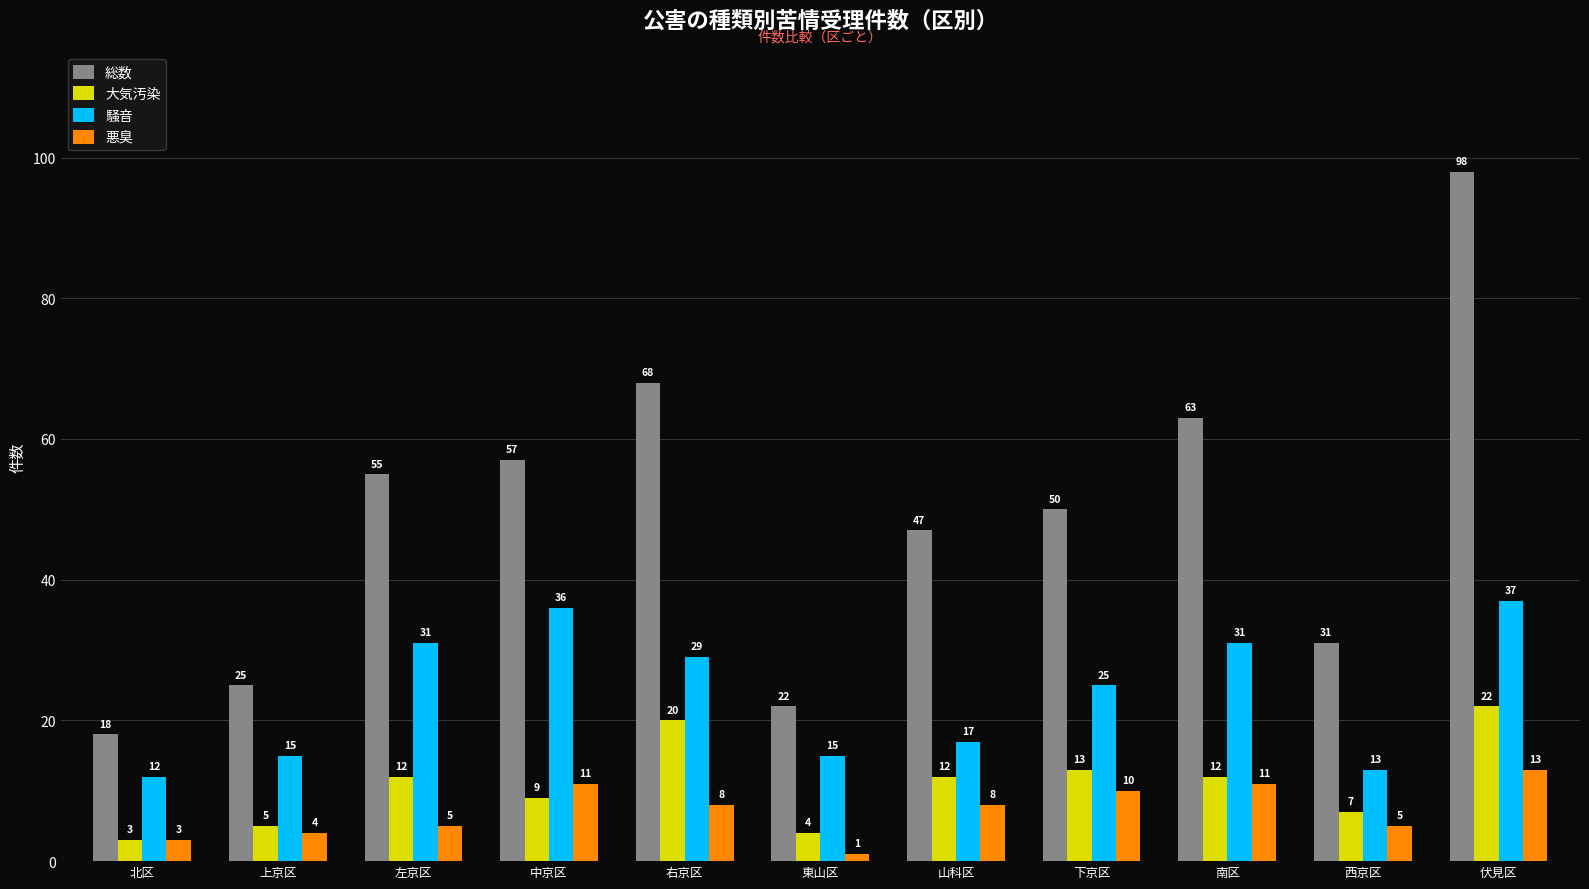

Rank the series by their maximum value, from lowest to highest.

悪臭, 大気汚染, 騒音, 総数